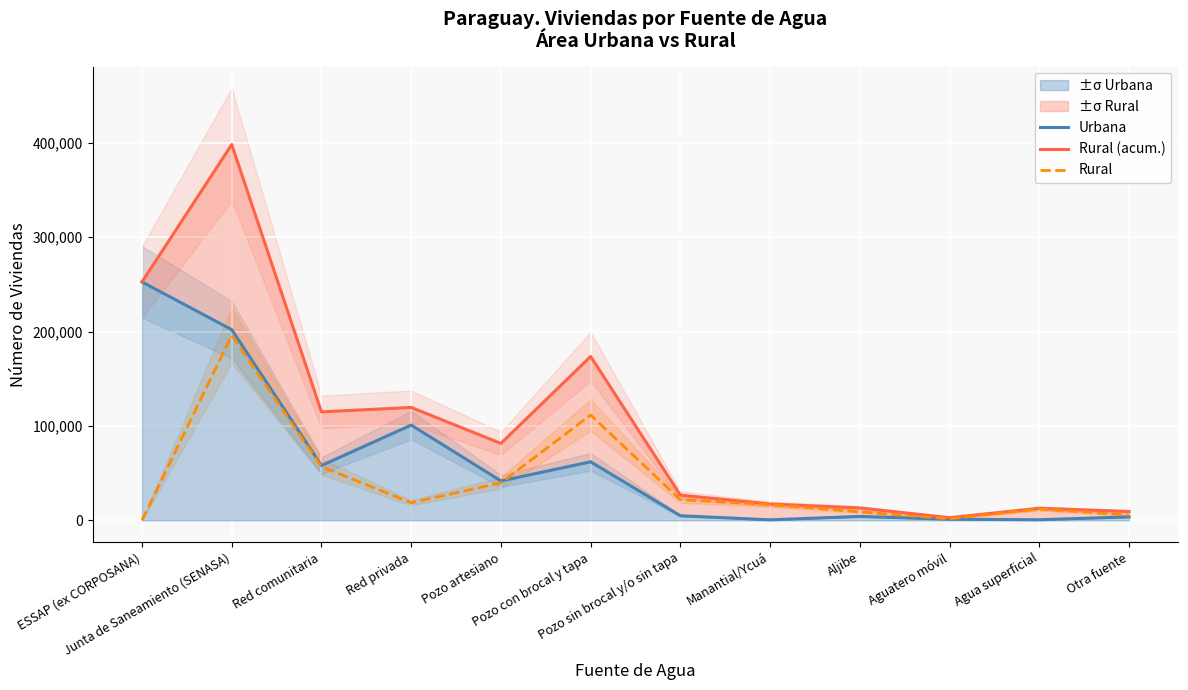

Where is the first local minimum for Rural?

Red privada